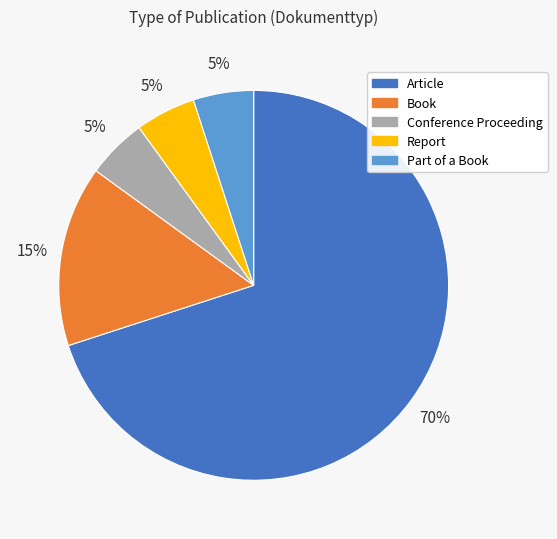

Do Conference Proceeding and Part of a Book together represent more than half of the pie?

No